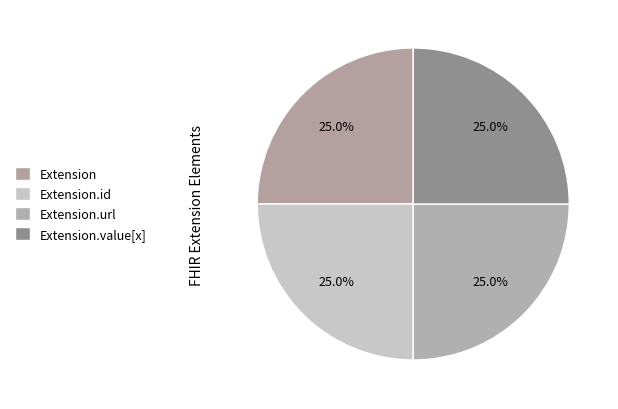

Which slice is the smallest?

Extension